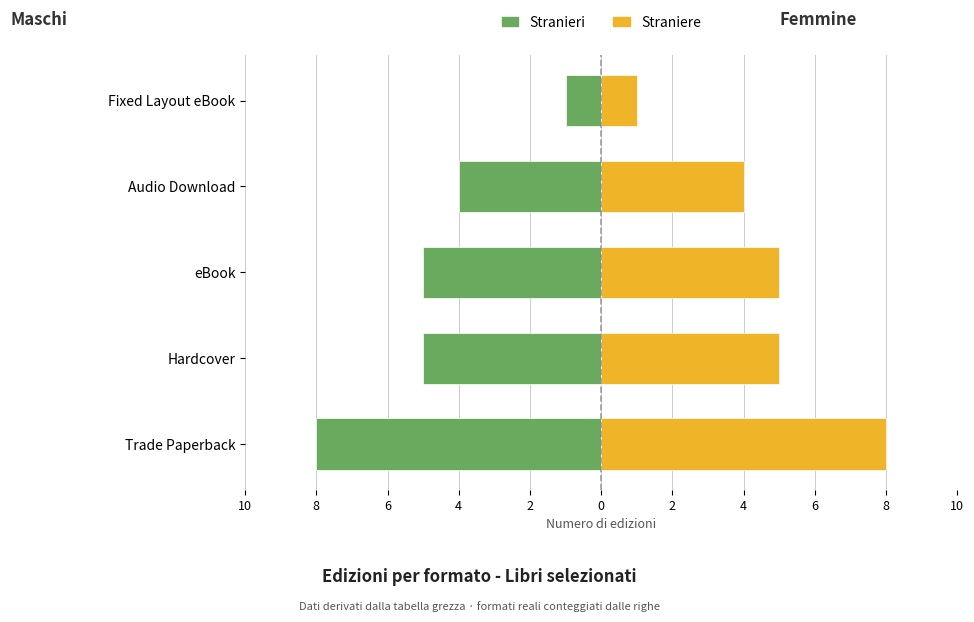

At Fixed Layout eBook, list the series in order from smallest to largest.

Maschi, Femmine